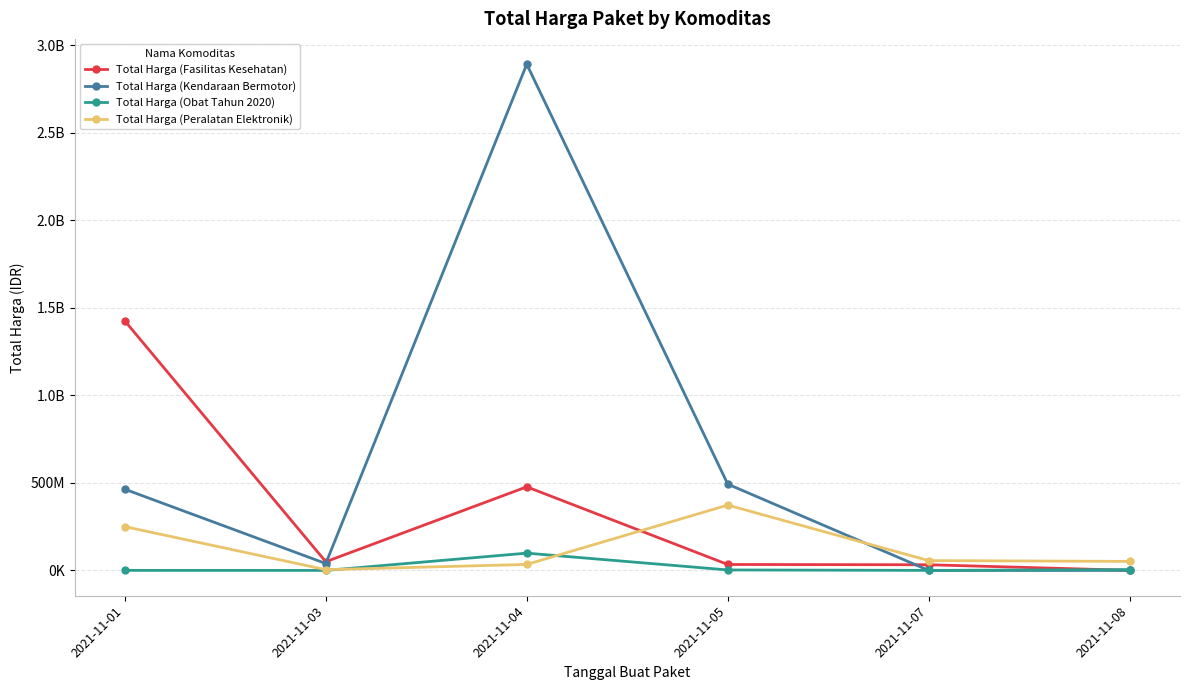

Between 2021-11-01 and 2021-11-08, which series saw the biggest shift?

Total Harga (Fasilitas Kesehatan)